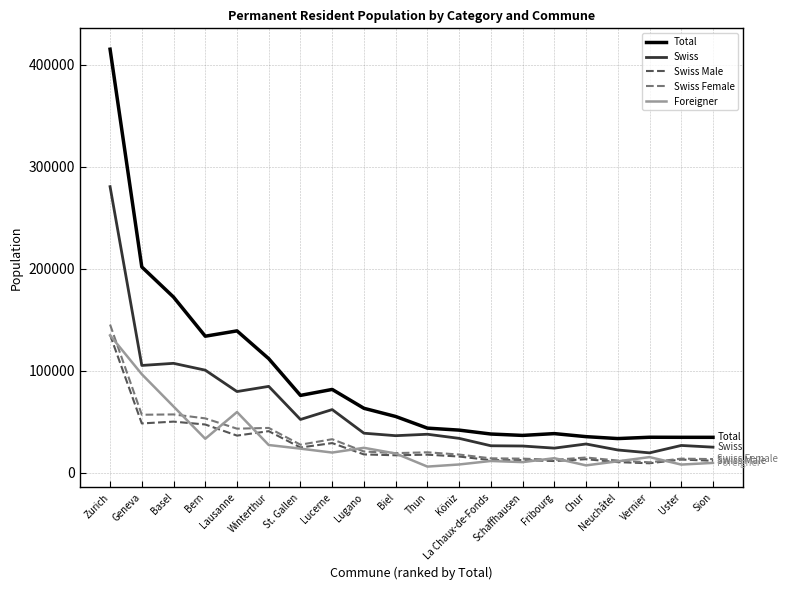

Is this an area chart (filled region under the line)?

No